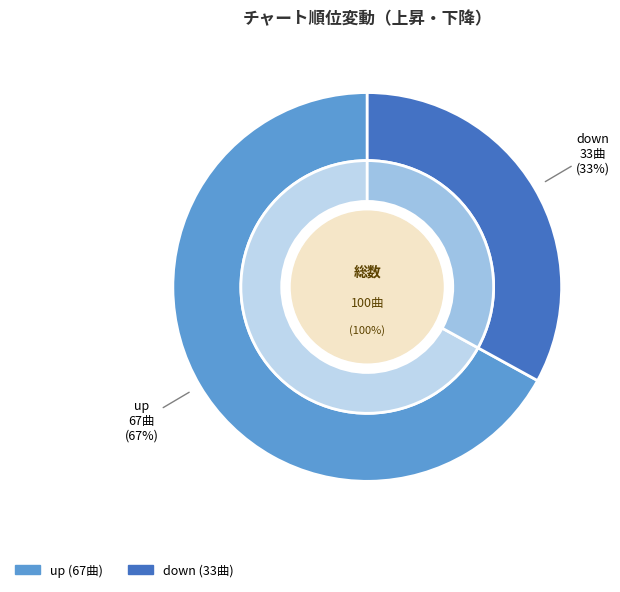

Approximately how many times larger is the value at down compared to up?

0.5